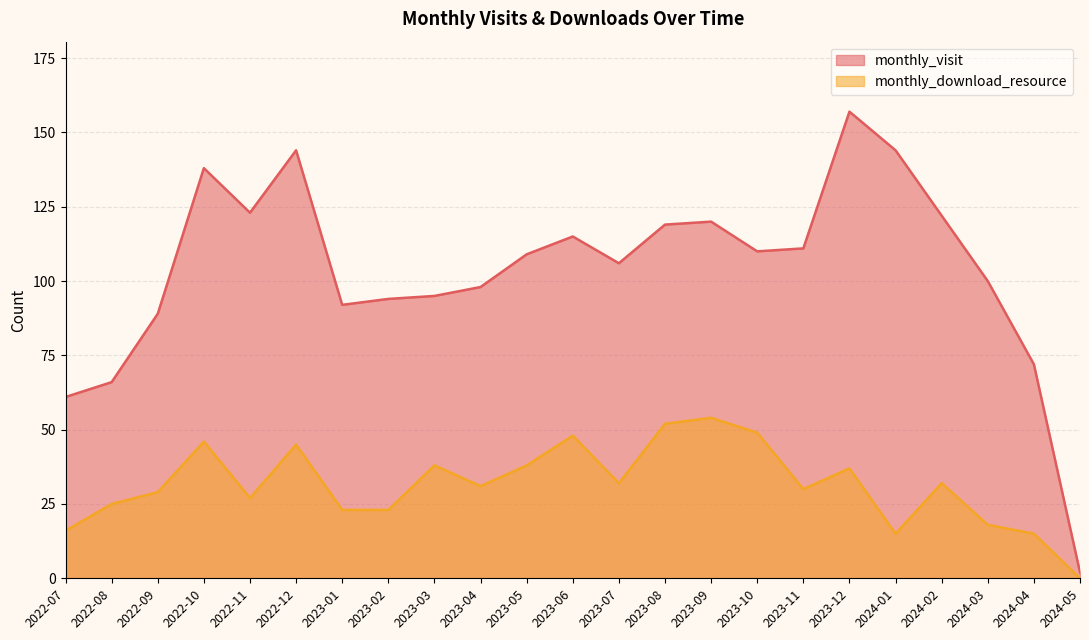

In monthly_download_resource, how many points are higher than both neighbors (excluding endpoints)?

7